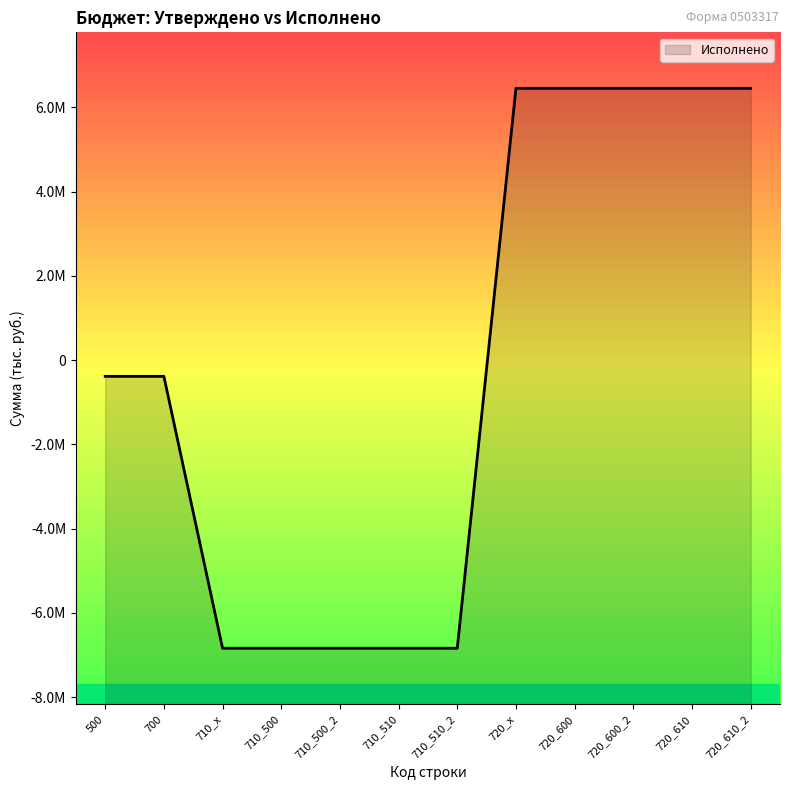

What is the label of the 2nd point from the right?

720_610